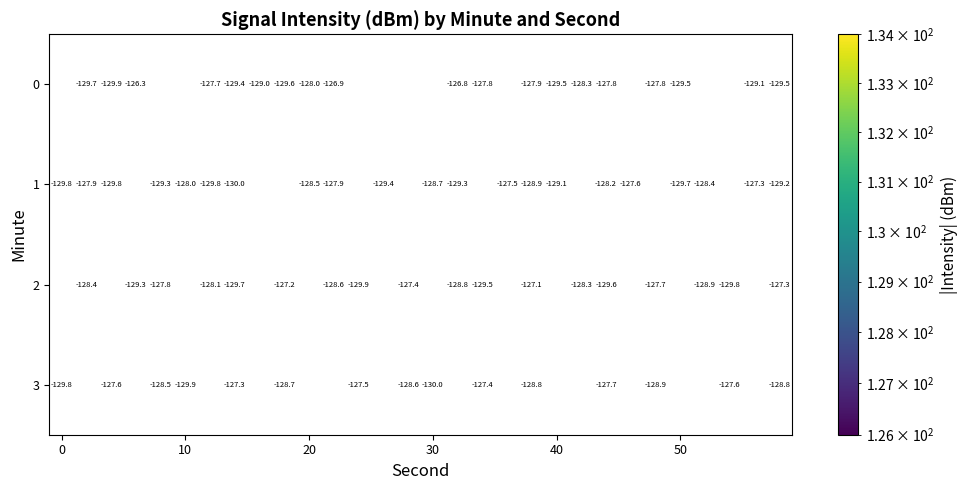

What is the sum of all 1 values?

-3882.4